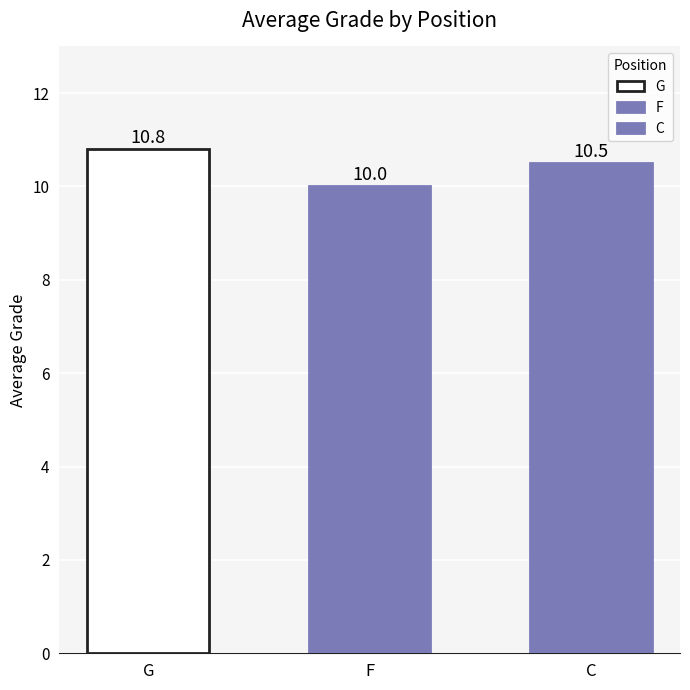

What is the label of the 1st bar from the left?

G